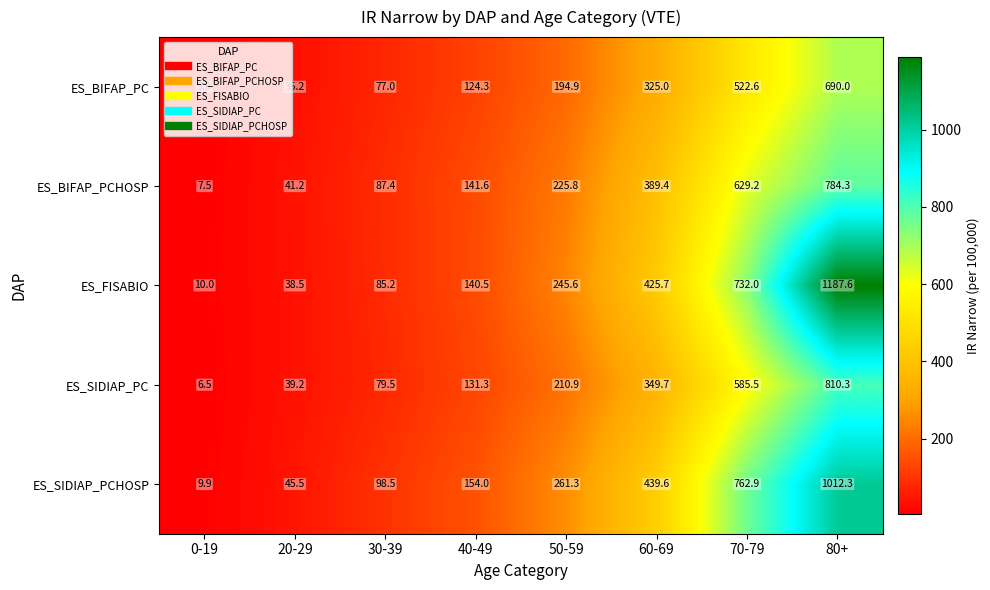

What is the maximum value shown in the chart?

1187.6